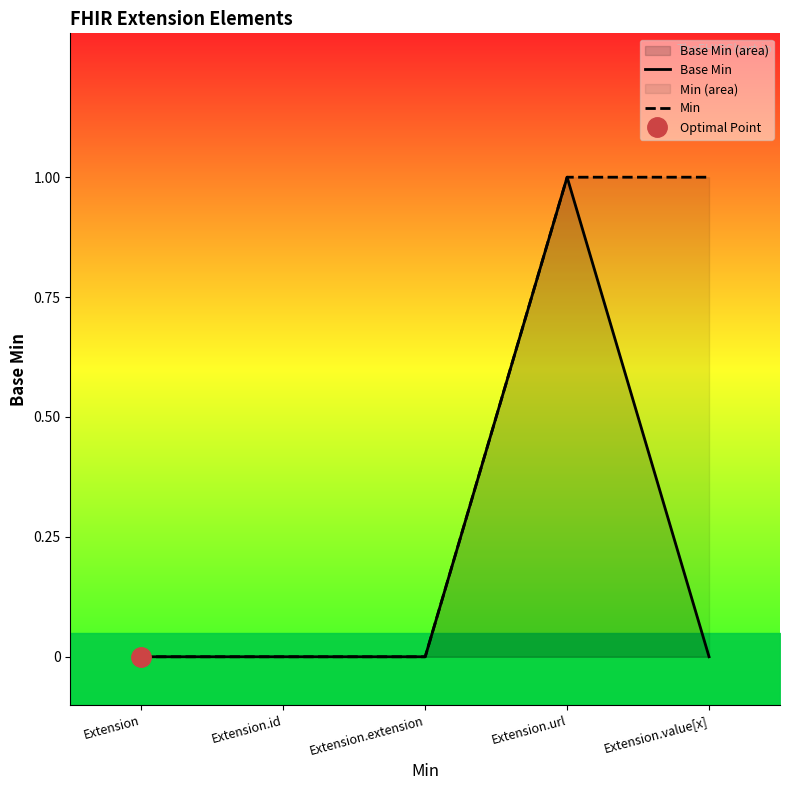

What are all the series names shown in the legend?

Base Min, Min